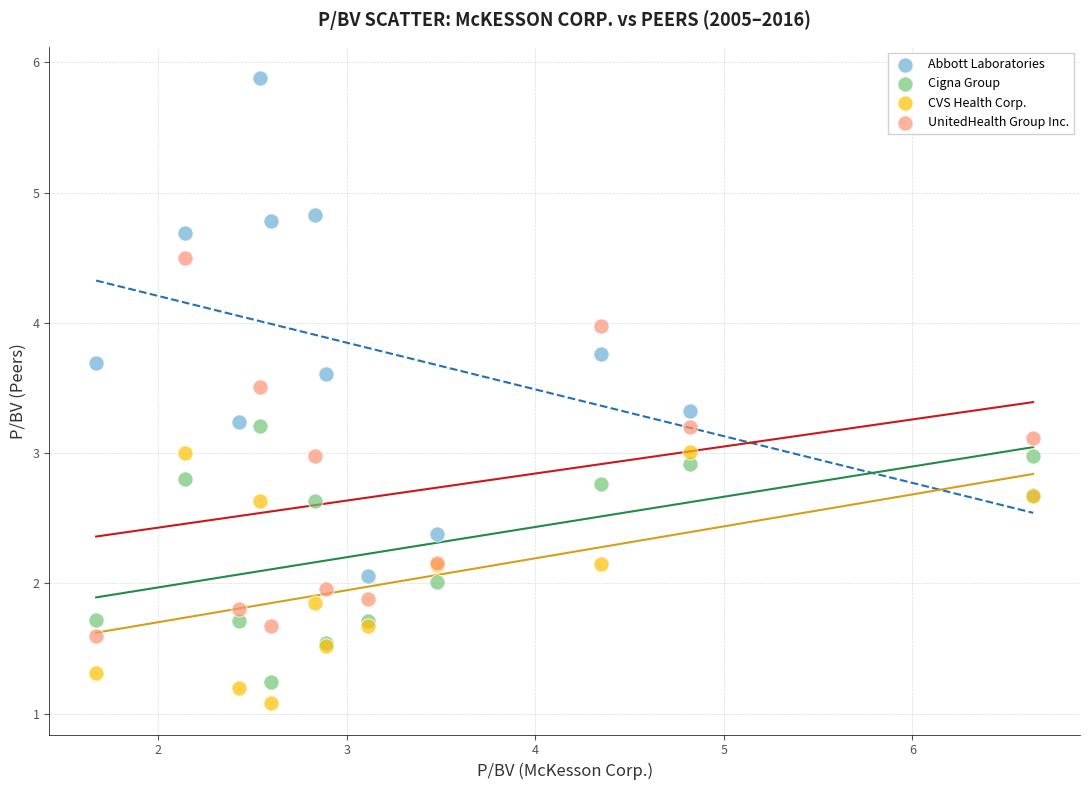

What is the X range (max minus min) for the scatter plot?

5.0